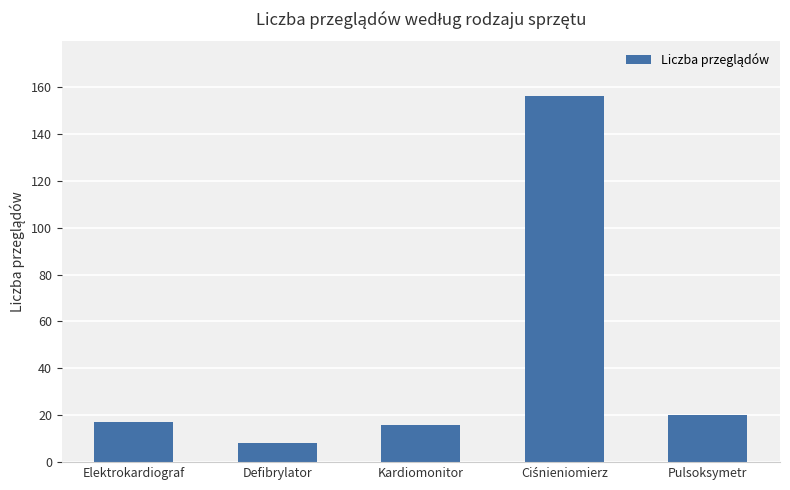

What is the average value?

43